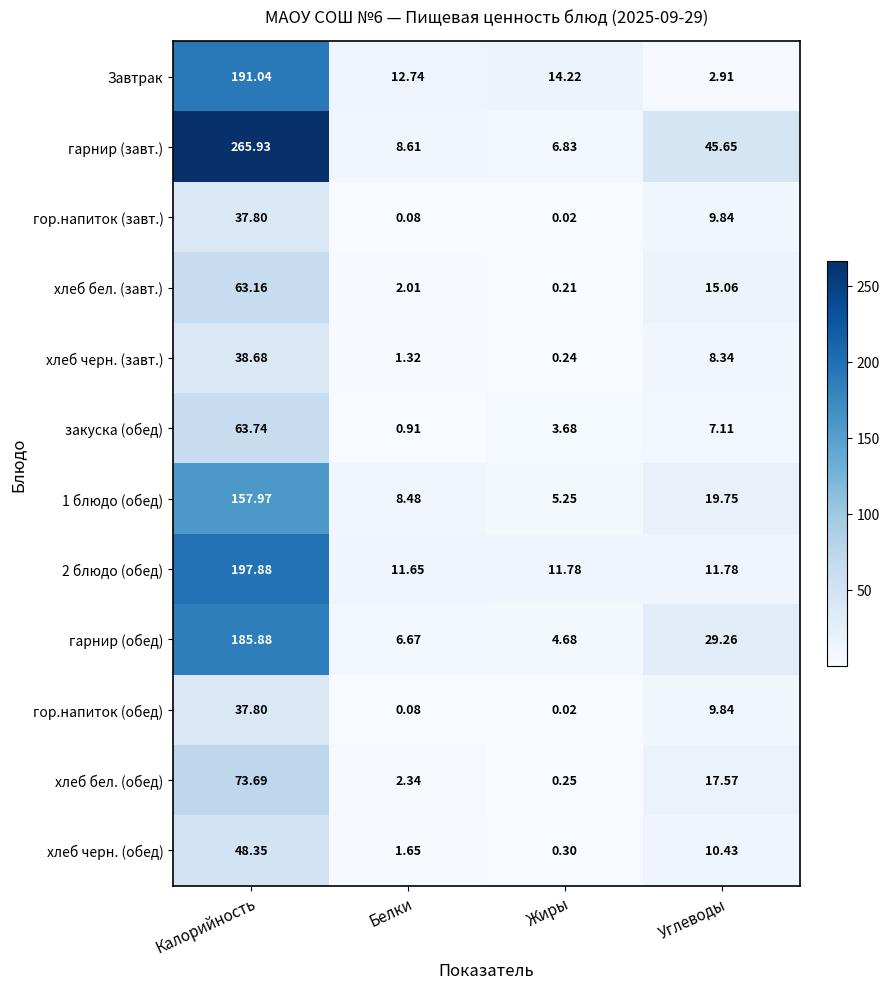

List the labels in order of хлеб бел. (обед) value, largest first.

Калорийность, Углеводы, Белки, Жиры